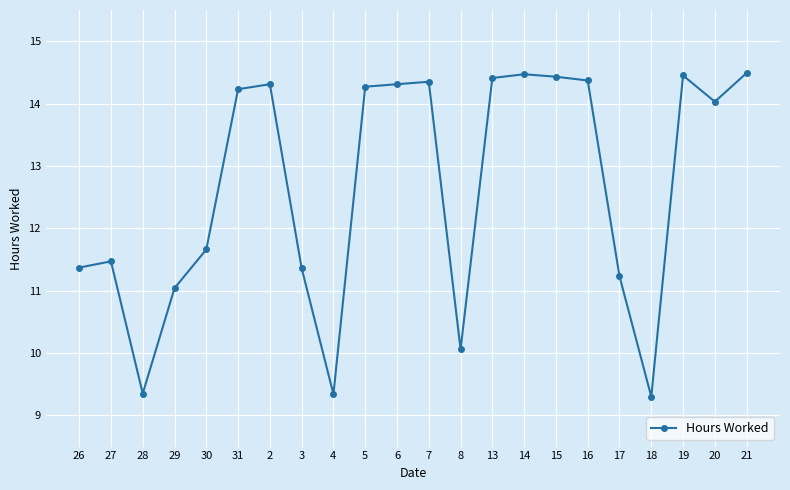

Does the chart display data point markers on the line(s)?

Yes